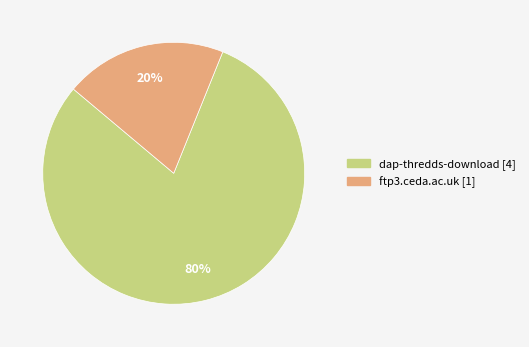

The ftp3.ceda.ac.uk slice represents 26% of the pie. True or false?

False